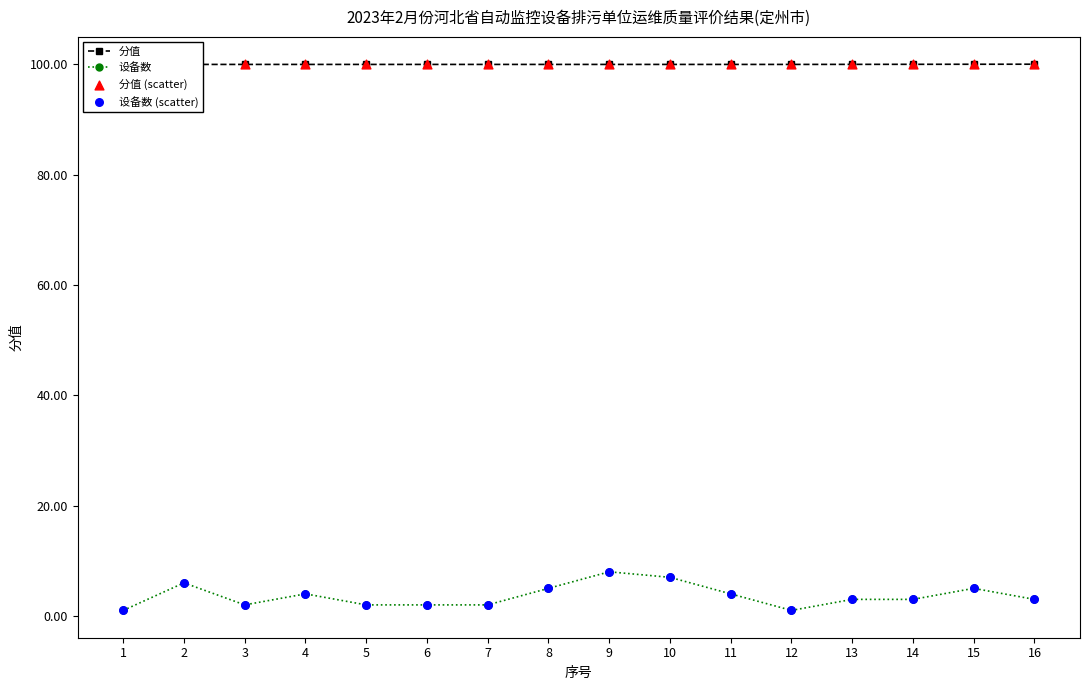

Which series contains the lowest Y value?

设备数